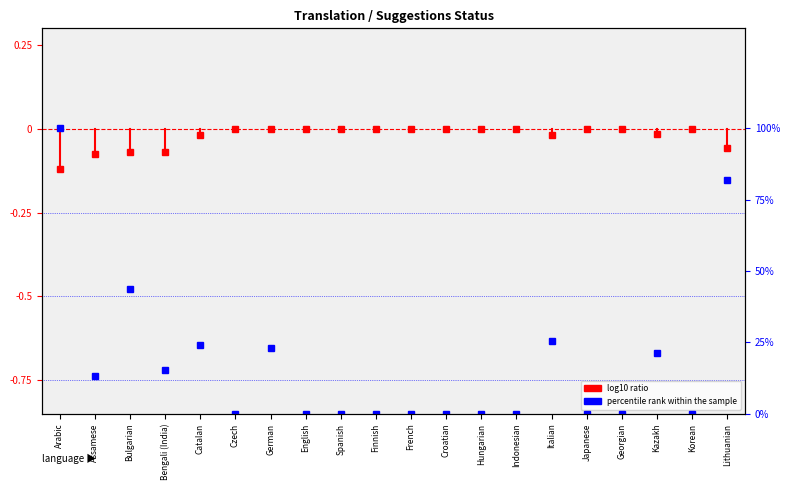

True or false: the data has more than 2 interior local peaks.

True